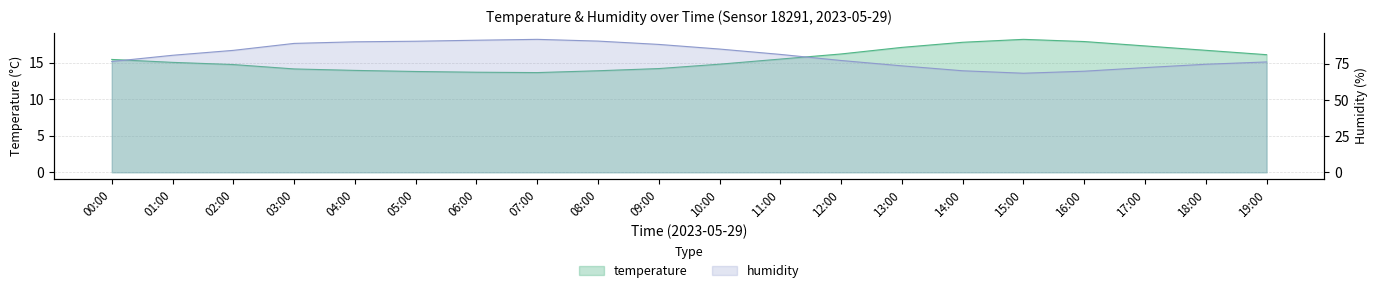

What is the sum of the humidity values at 18:00 and 03:00?

163.6